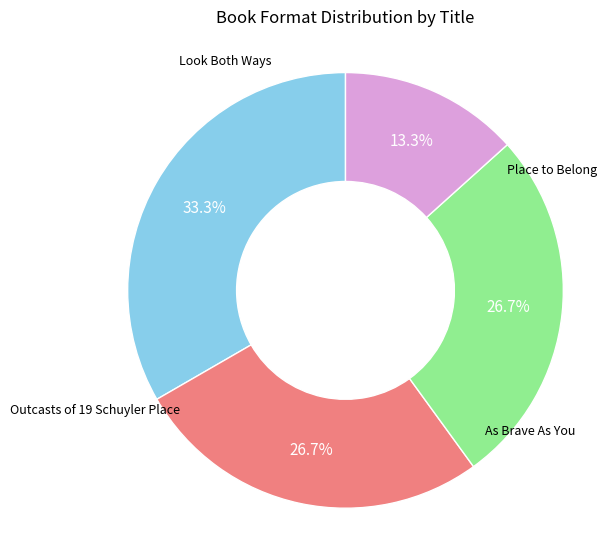

Is there any slice that represents more than half of the pie?

No